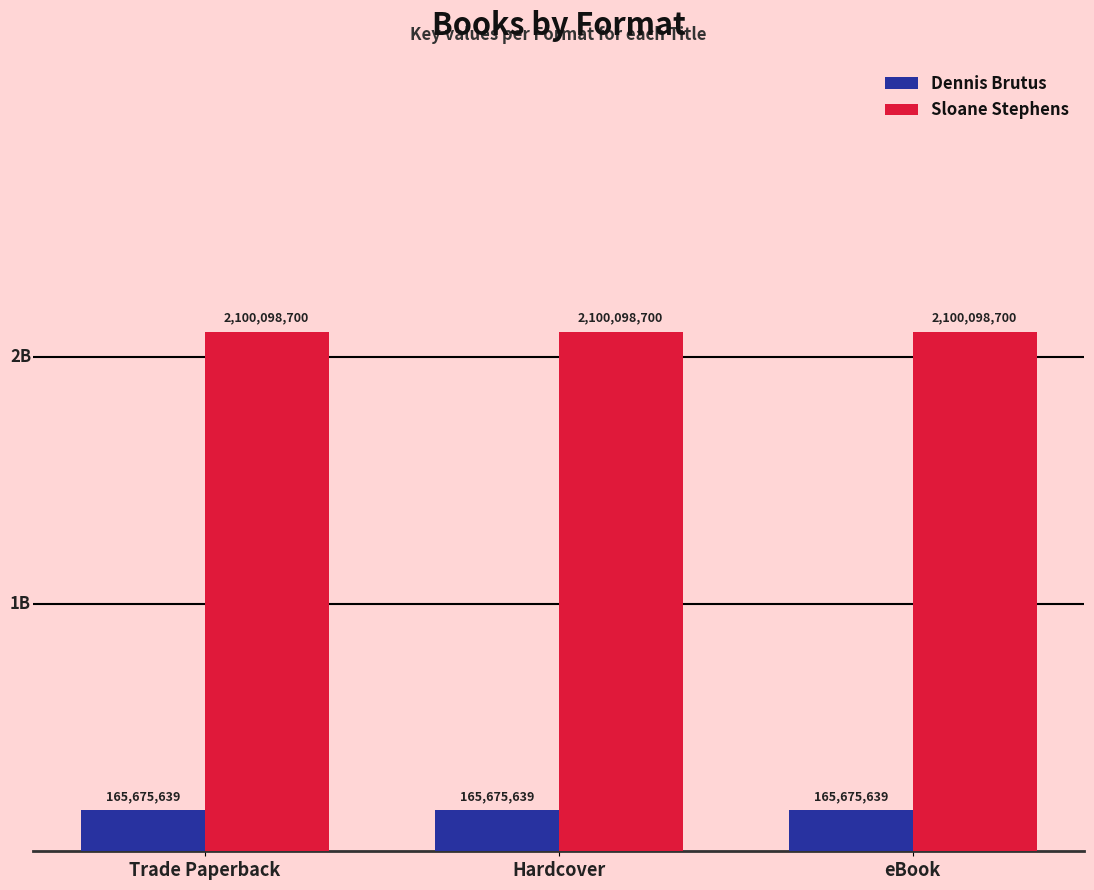

Are the bars grouped side by side (vs. stacked)?

Yes